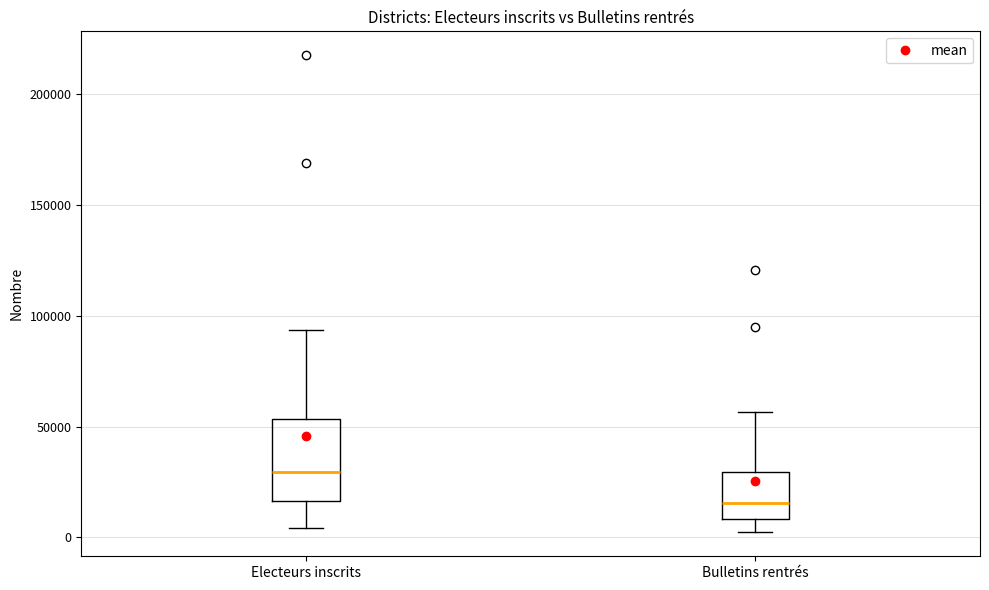

Comparing the boxes themselves (not the whiskers), which one is the tallest?

Electeurs inscrits